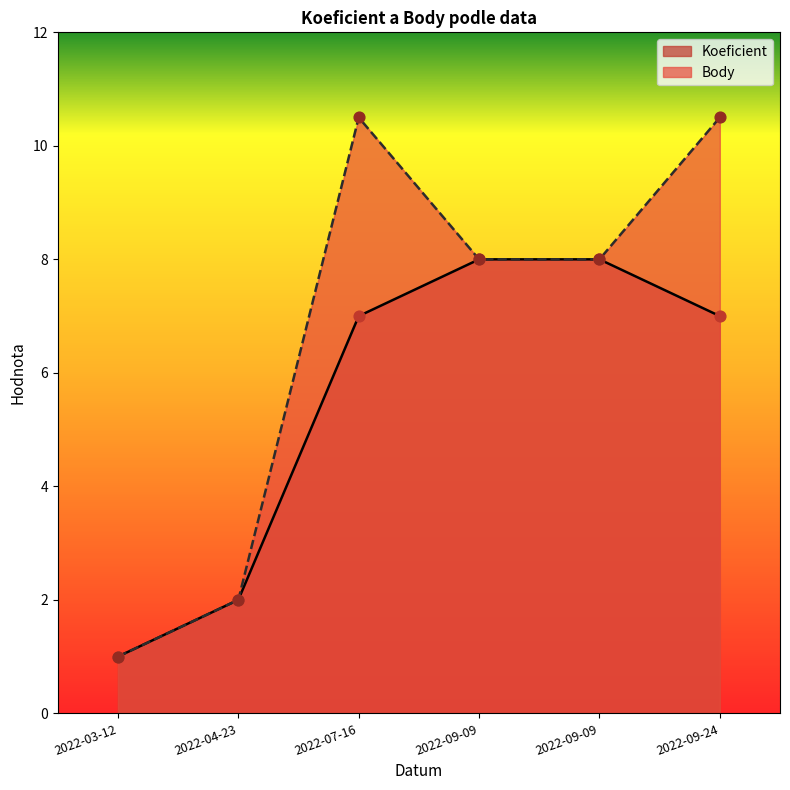

At which category is the sum across all series the highest?

2022-07-16